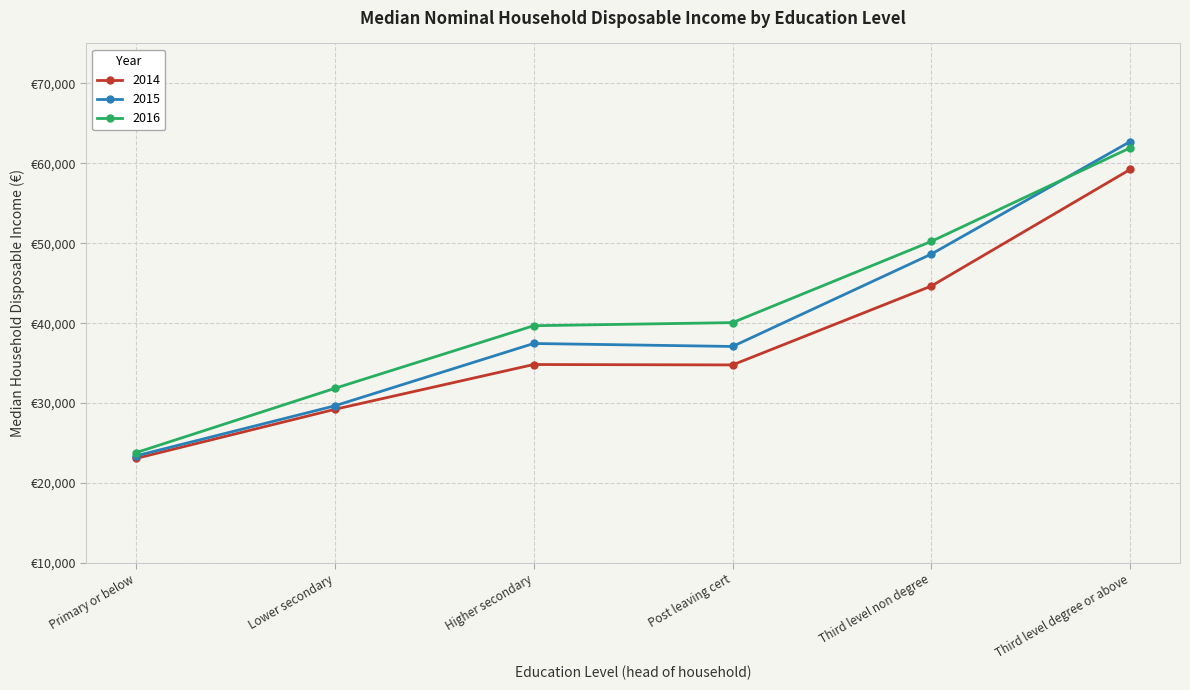

What is the lowest value of the 2014 series?

23070